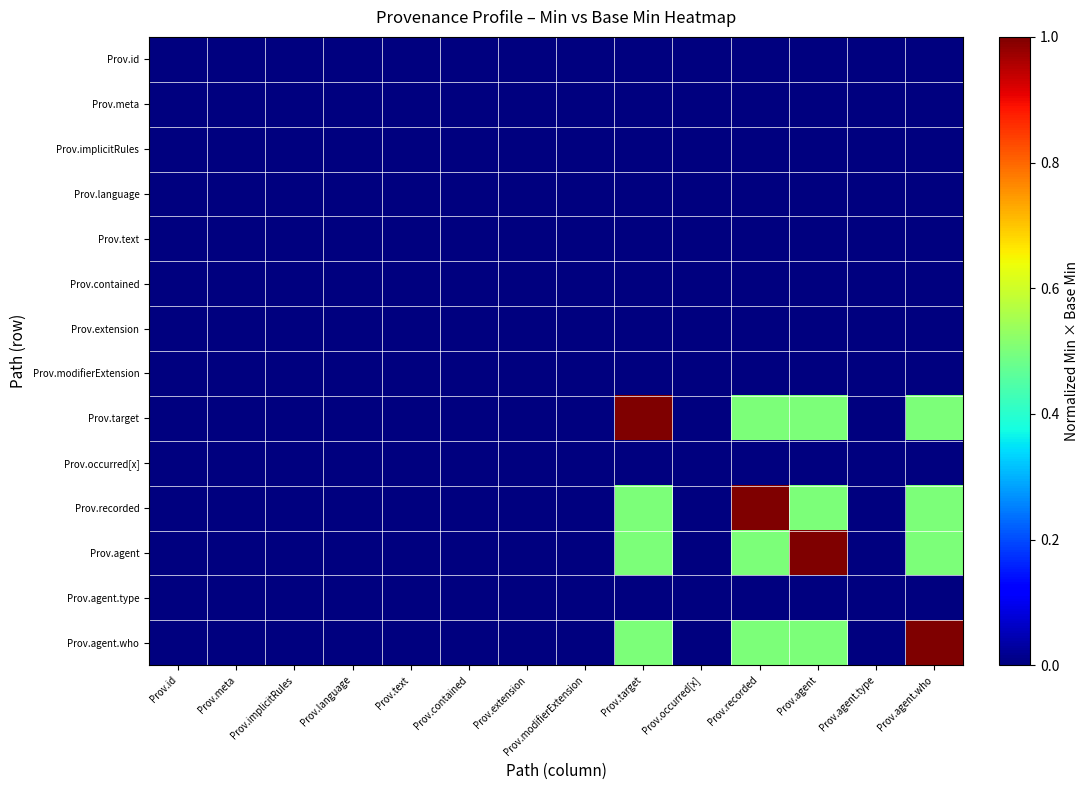

At which category is the sum across all series the highest?

Prov.target